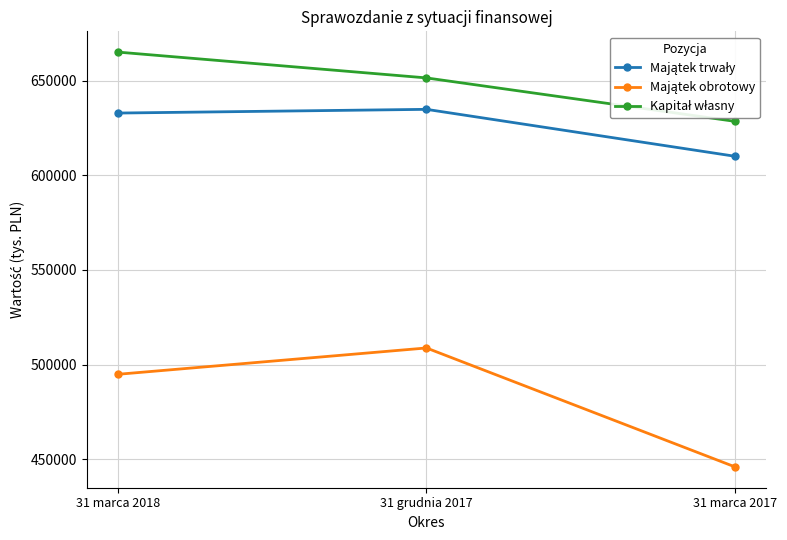

What is the spread (max minus min) of values at 31 marca 2018?

170152